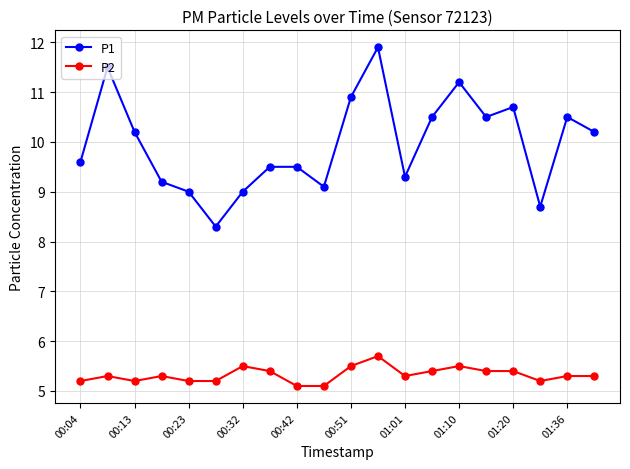

What is the average value of the P2 series?

5.3